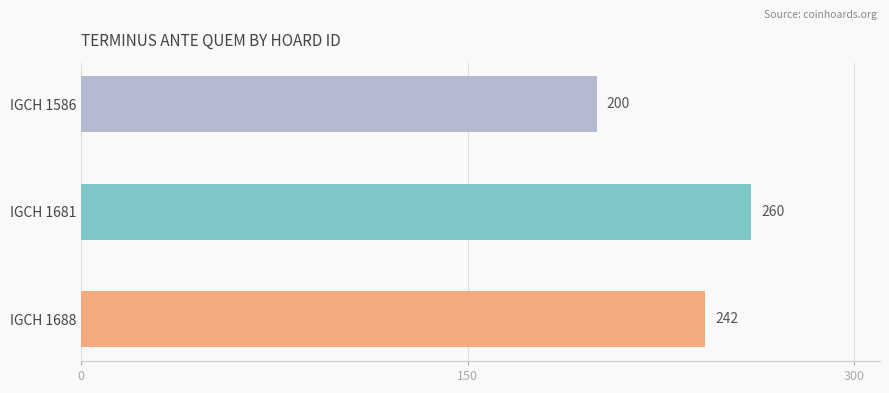

What is the difference between the maximum and minimum values?

60